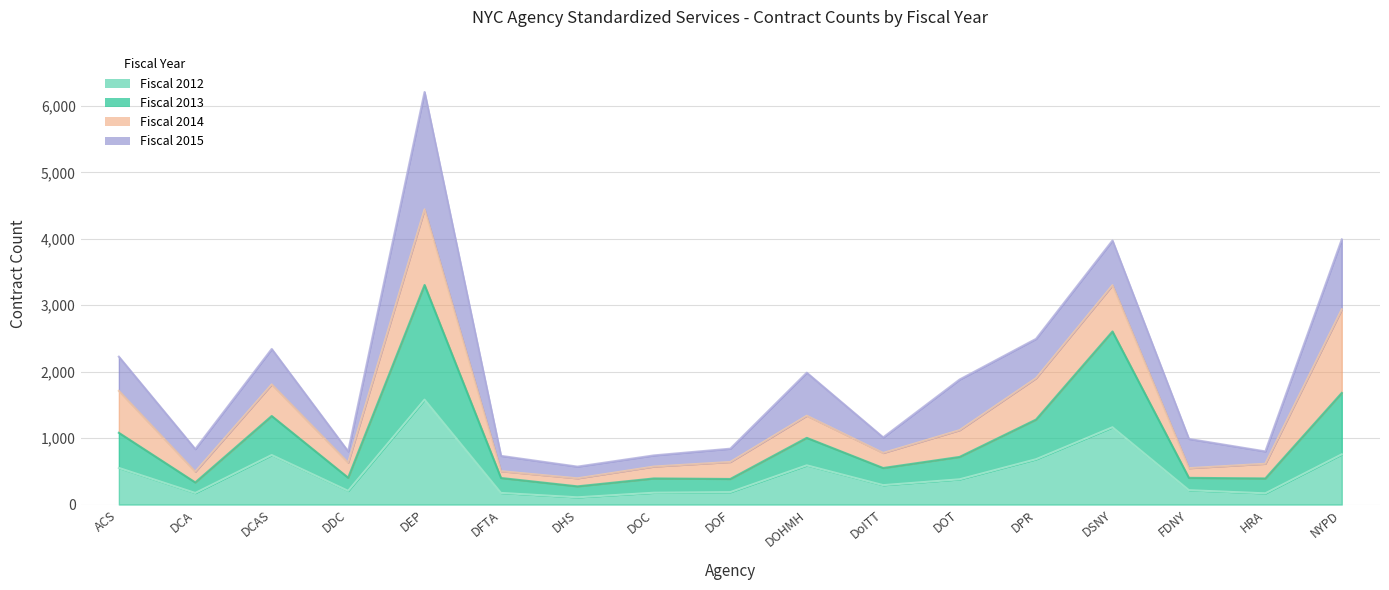

Where is the first local maximum for Fiscal 2013 Count?

DCAS